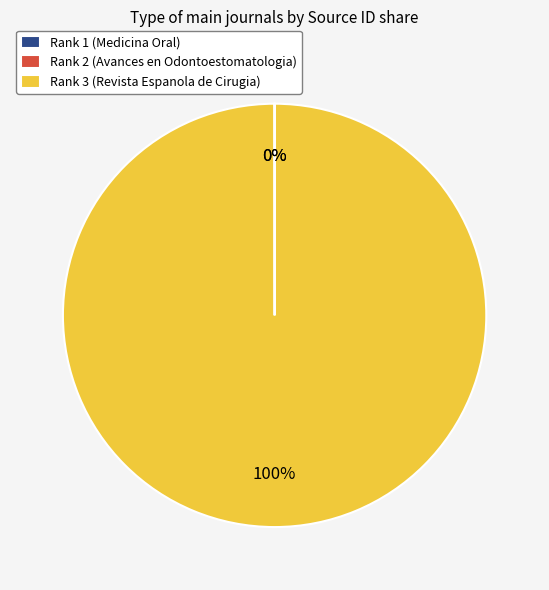

To the nearest percent, what is the difference between the largest and smallest slice percentages?

100%